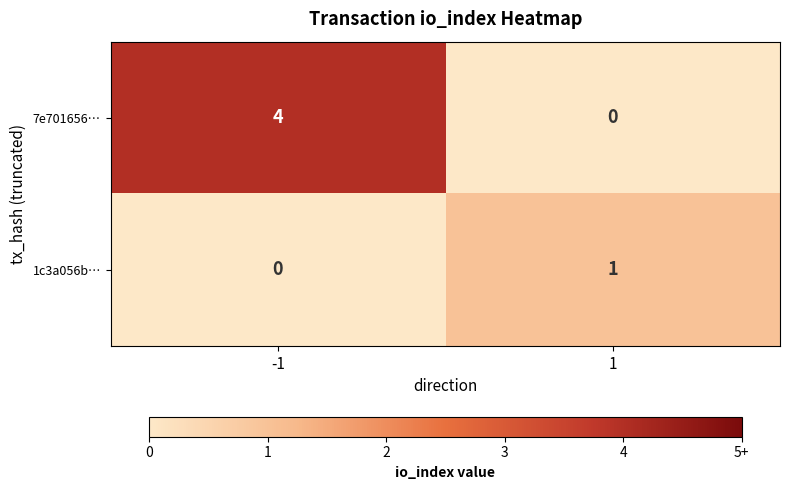

List the series in order of their peak value, highest first.

7e701656…, 1c3a056b…